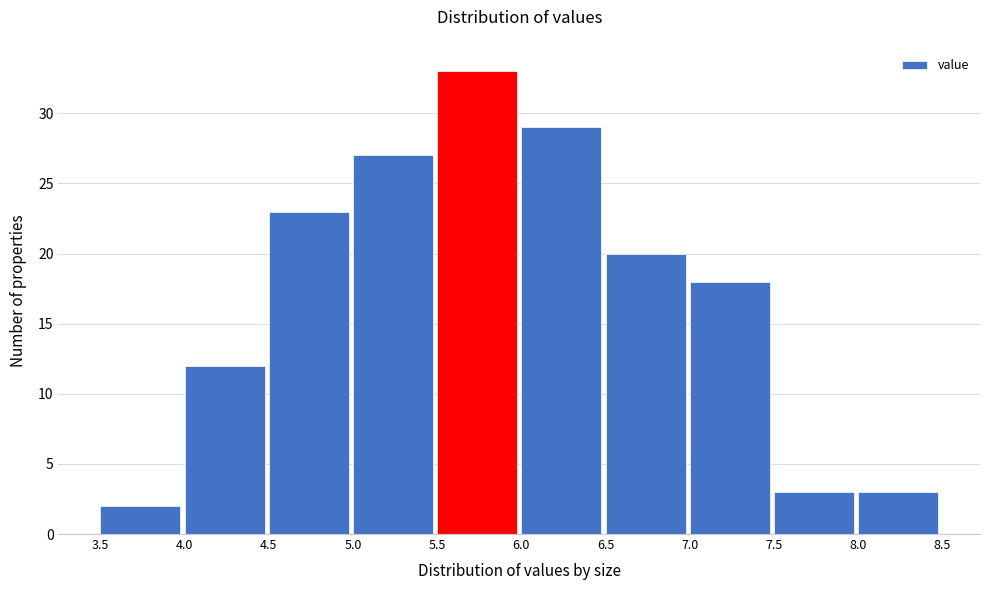

Reading left to right, list every bar in this chart as the range it spans on the x-axis followed by its height. The values are not printed on the chart, so give them approximately, as read against the axis.

3.5 to 4.0: 2
4.0 to 4.5: 12
4.5 to 5.0: 23
5.0 to 5.5: 27
5.5 to 6.0: 33
6.0 to 6.5: 29
6.5 to 7.0: 20
7.0 to 7.5: 18
7.5 to 8.0: 3
8.0 to 8.5: 3